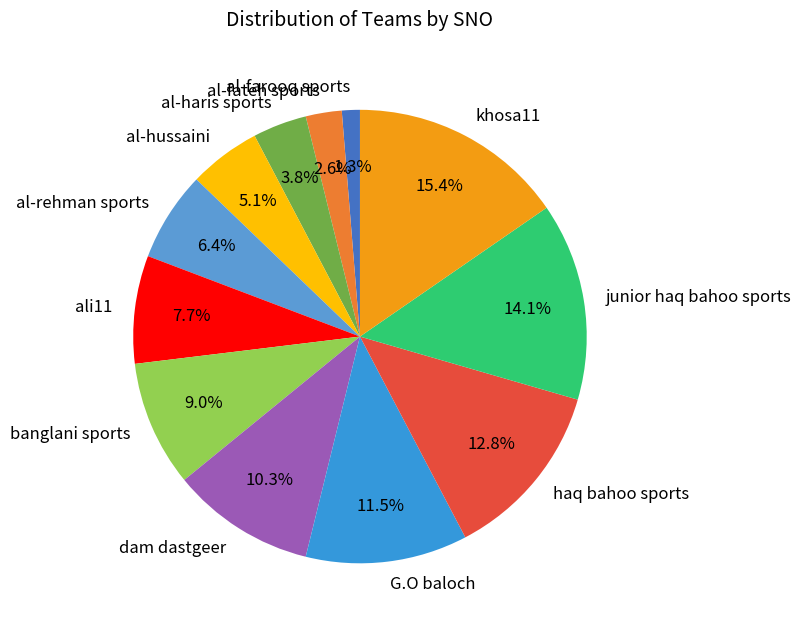

Is it true that al-rehman sports is 6% of the pie?

True